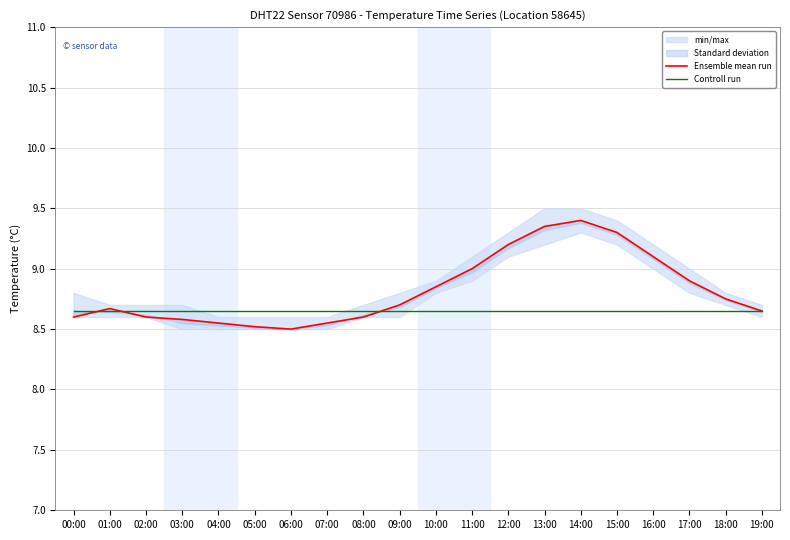

Rank the series by their average value, from highest to lowest.

Ensemble mean run, Controll run